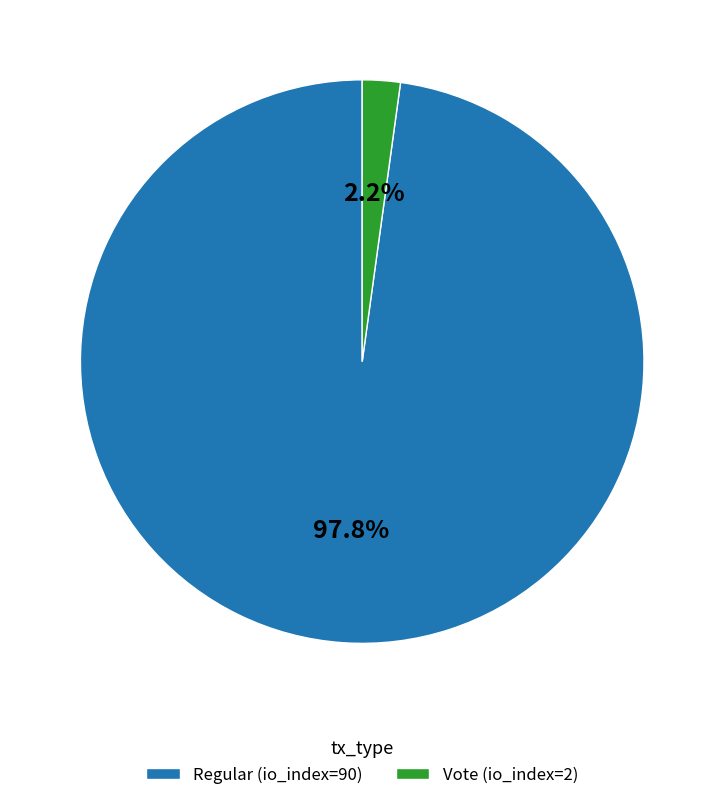

Rank the categories by value from lowest to highest.

Vote (io_index=2), Regular (io_index=90)